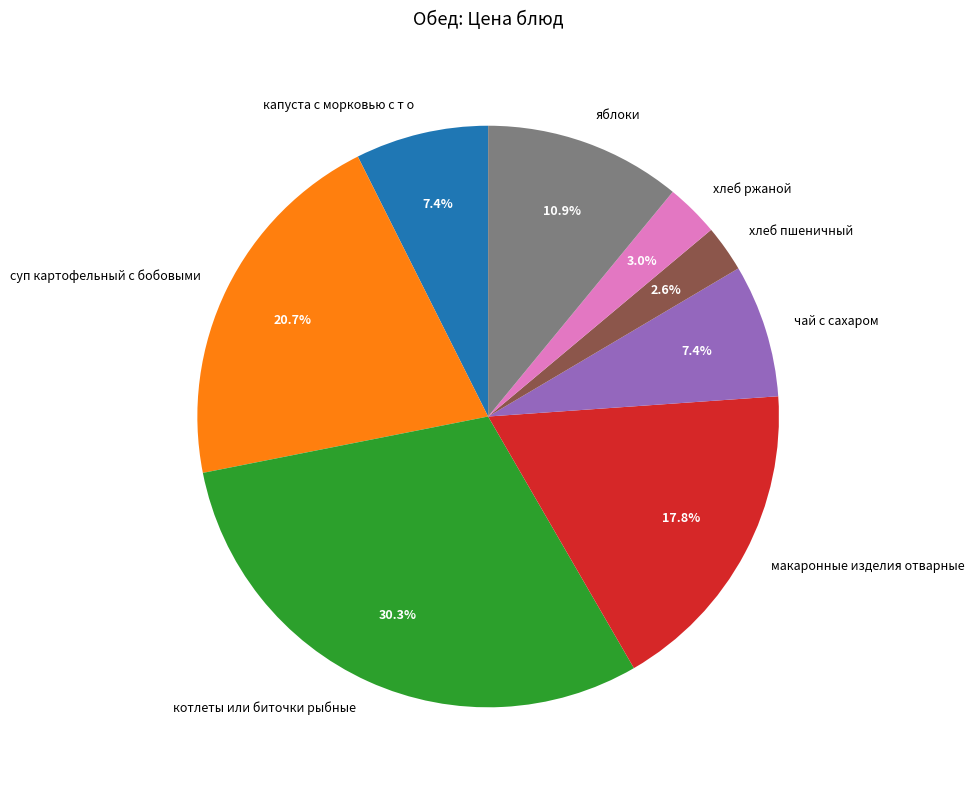

Is it true that макаронные изделия отварные is 8% of the pie?

False